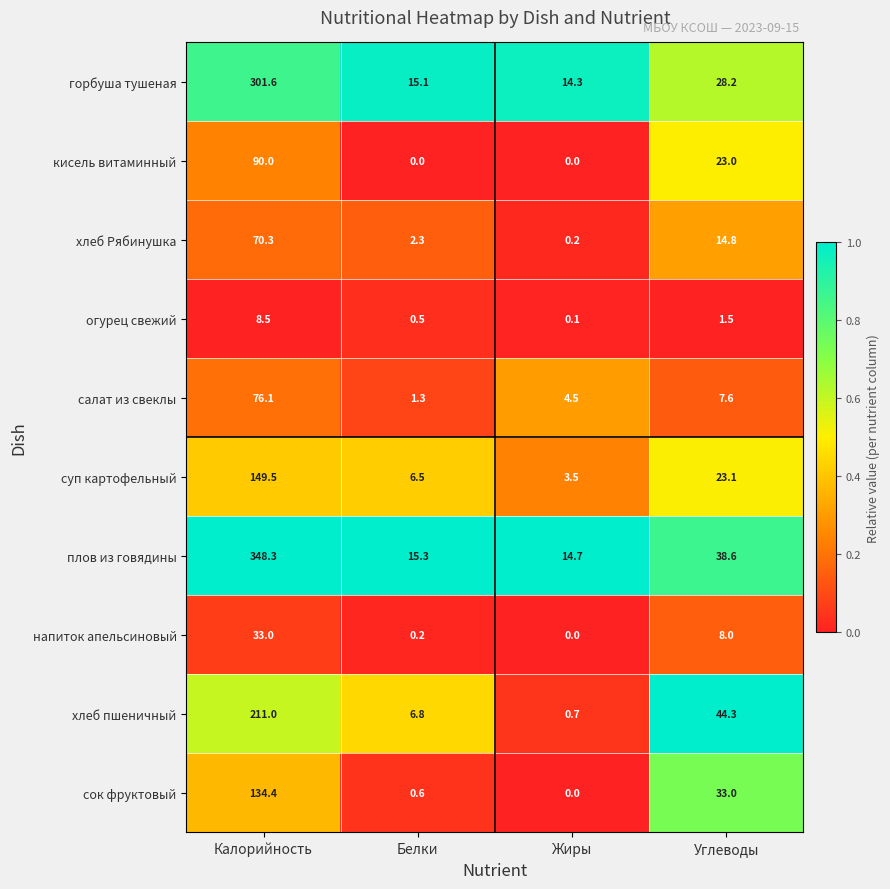

At which label is напиток апельсиновый closest to 16?

Углеводы